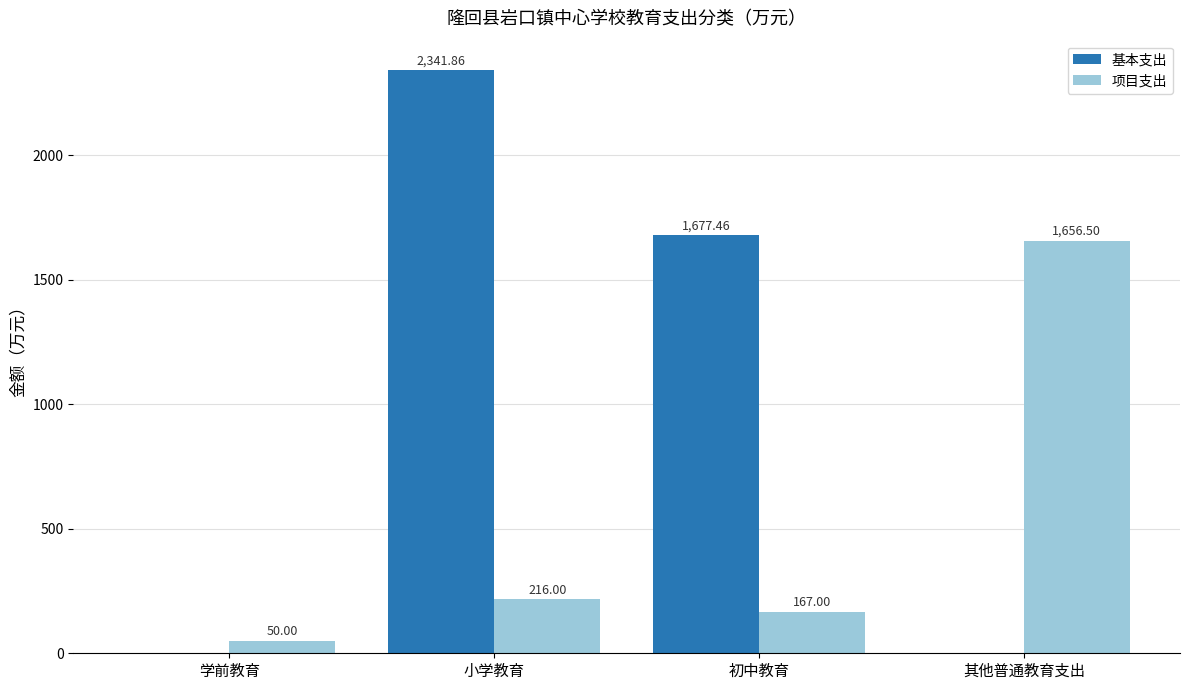

Is the value of 项目支出 at 其他普通教育支出 greater than the value of 基本支出 at 初中教育?

No